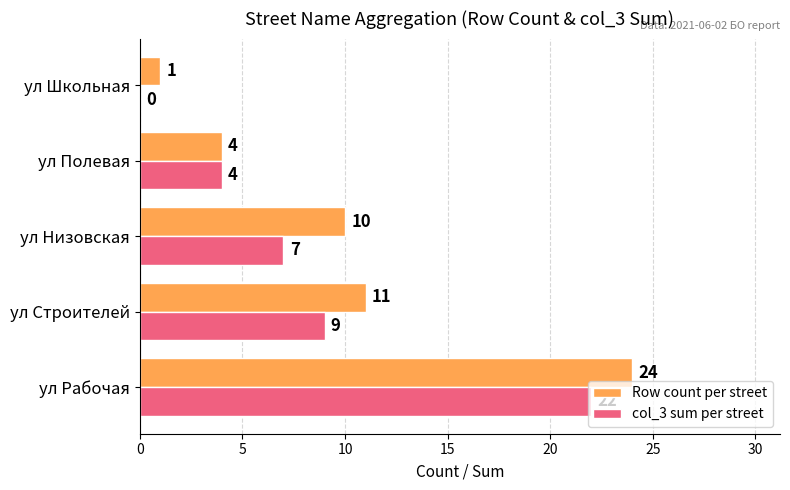

The value of col_3 sum per street at ул Низовская is 7. True or false?

True